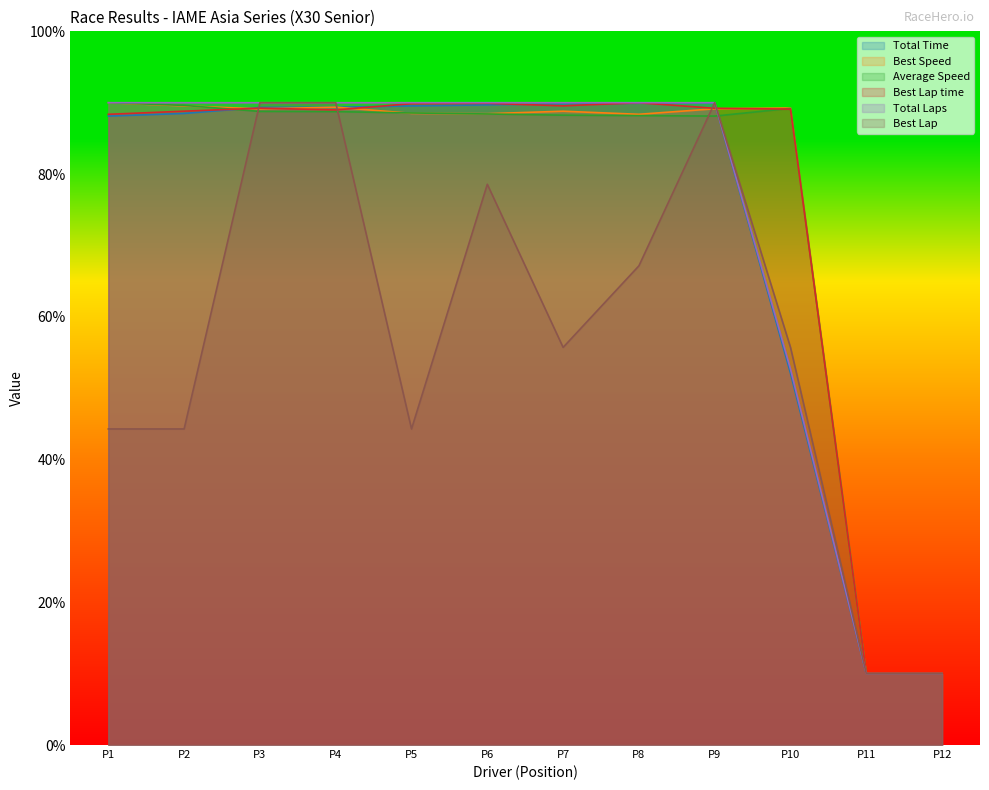

After their last crossing, which series has the higher values: Total Time or Best Speed?

Best Speed